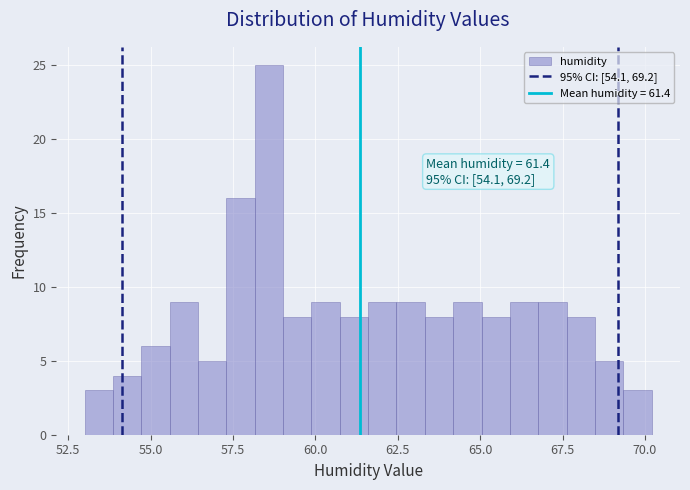

Around what value on the x-axis is the tallest bar? Give the approximate position of its centre, as read against the axis.

58.5